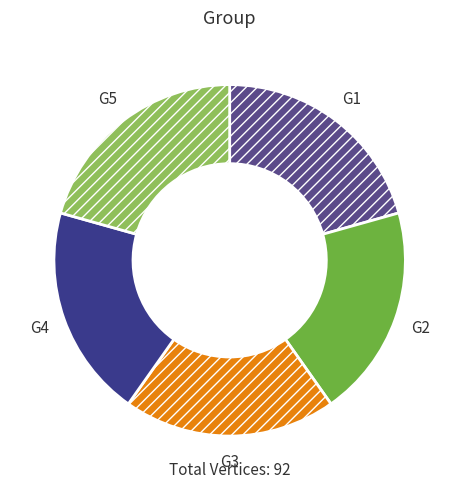

Is there any slice that represents more than half of the pie?

No